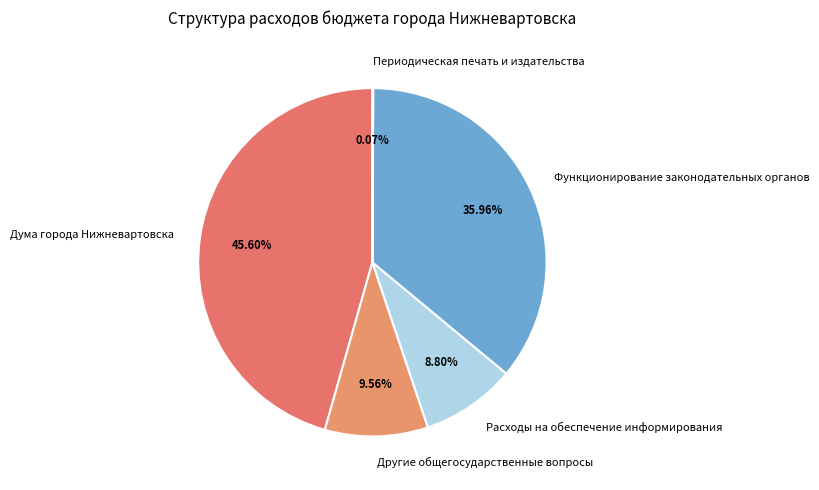

Which slice is the largest?

Дума города Нижневартовска